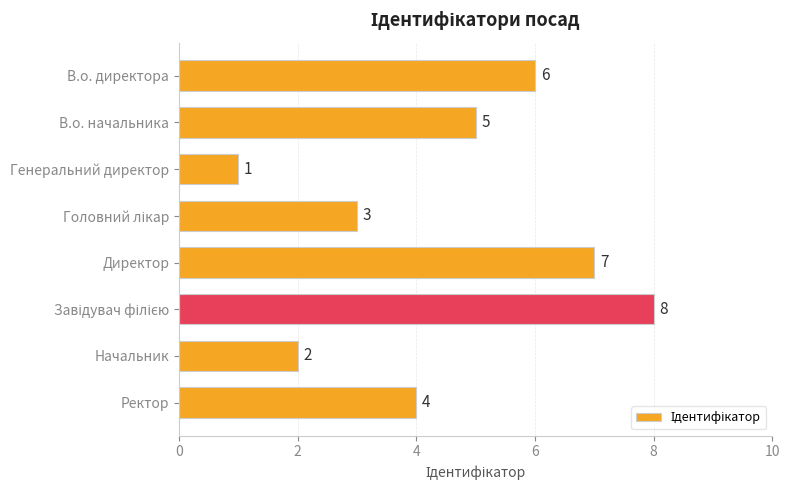

What is the label of the 8th bar from the bottom?

В.о. директора